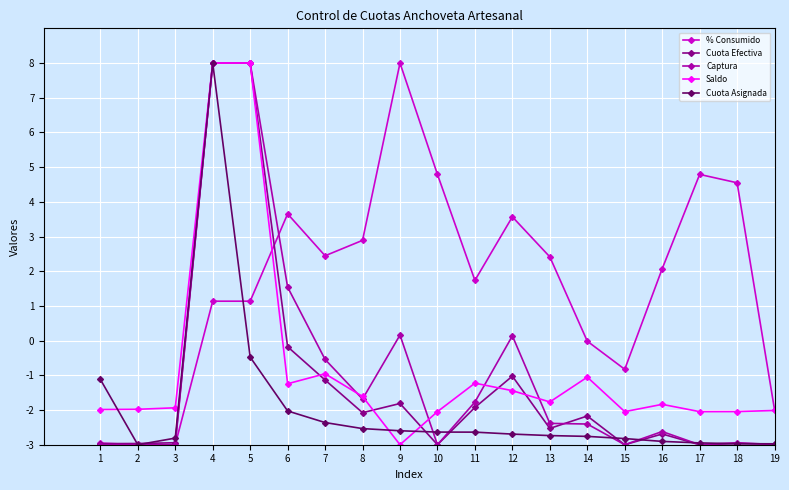

What is the spread (max minus min) of values at 7?

4.8